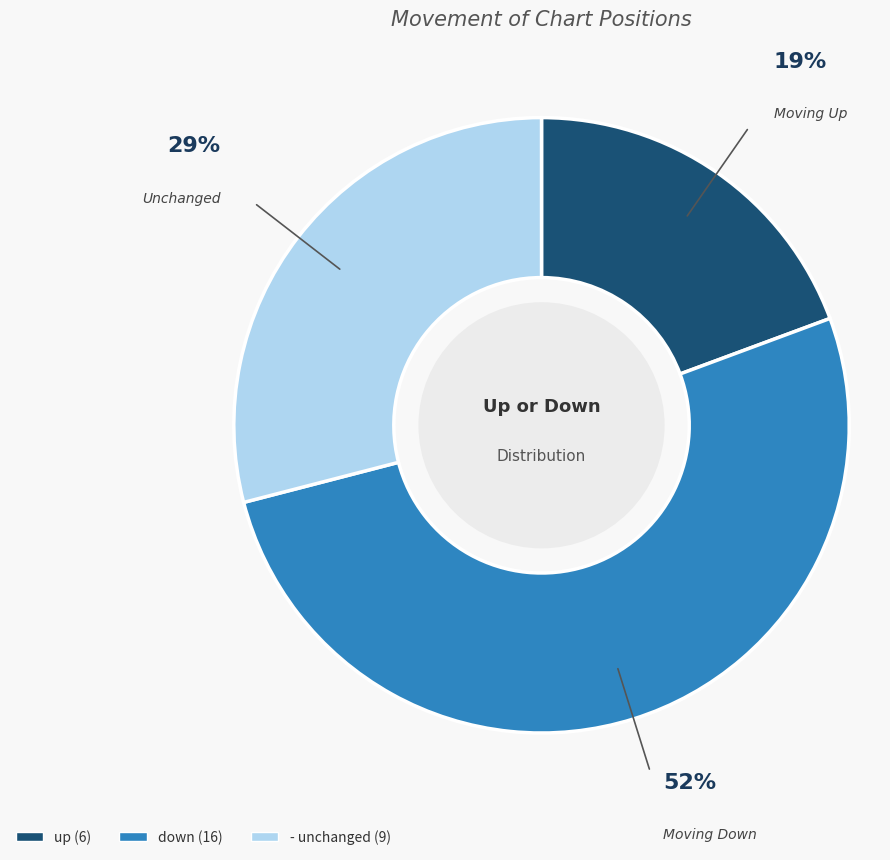

Is the sum of down and - greater than half?

Yes